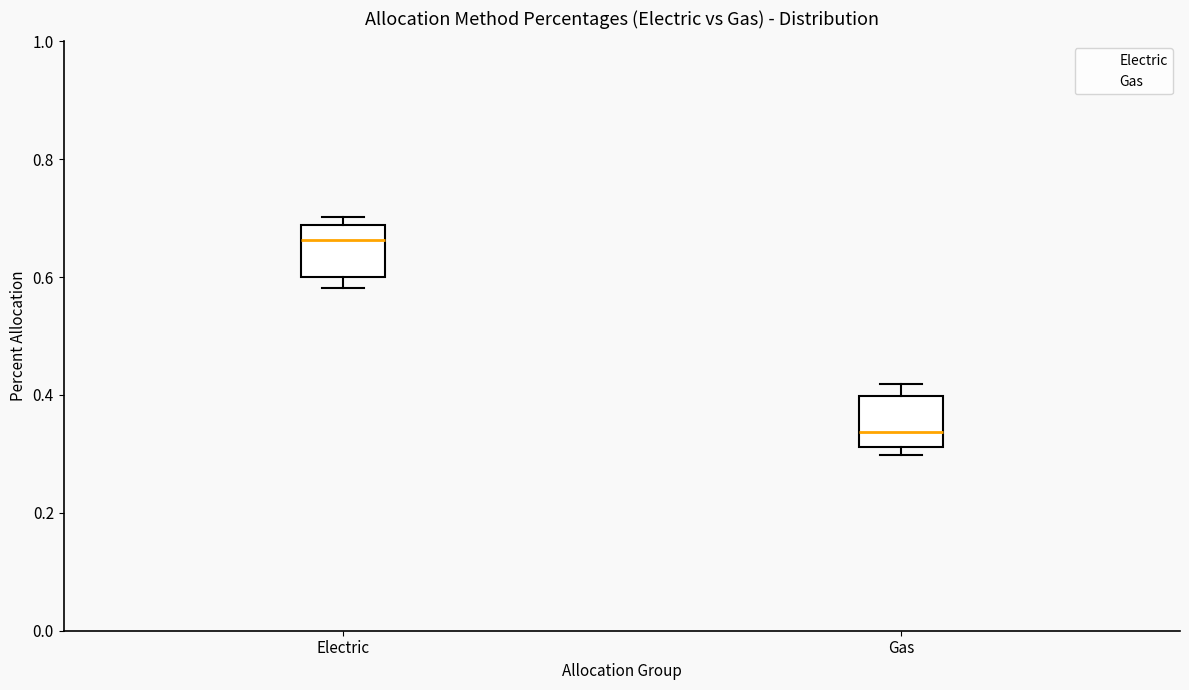

Reading left to right, transcribe this box plot: for each box, give where its median line is, the range the box spans, and where its two whiskers end, as read against the y-axis. The values are not printed on the chart, so give them approximately, as read against the axis.

Electric: median 0.66, box 0.60 to 0.68, whiskers 0.58 to 0.70
Gas: median 0.34, box 0.32 to 0.40, whiskers 0.30 to 0.42